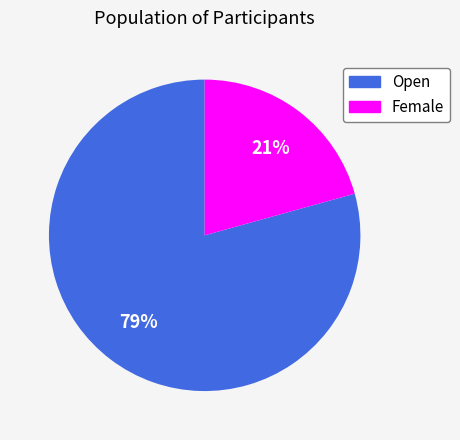

How many slices are in this pie chart?

2